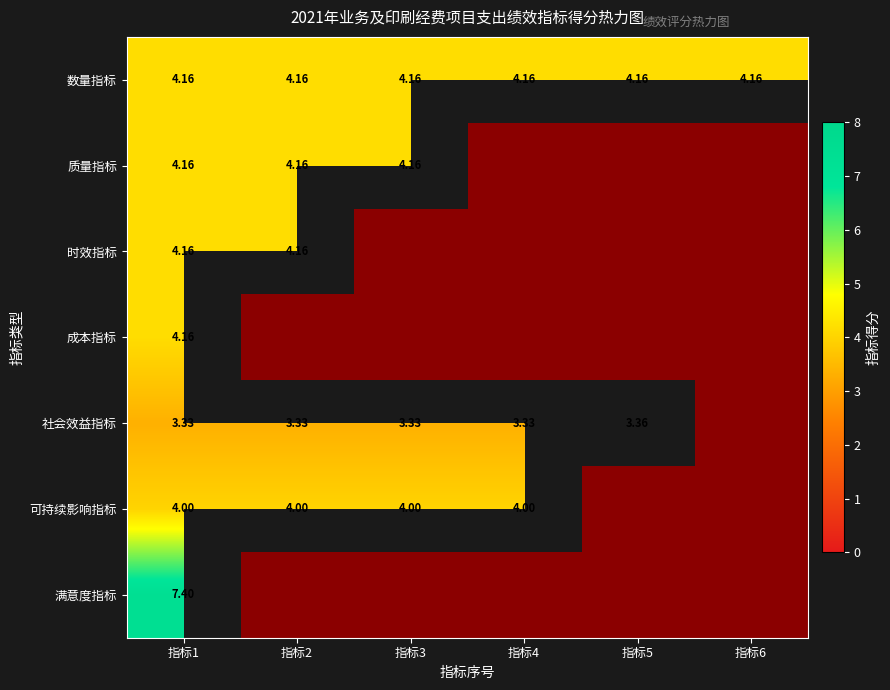

The value of 数量指标 at 4 is 1.9. True or false?

False